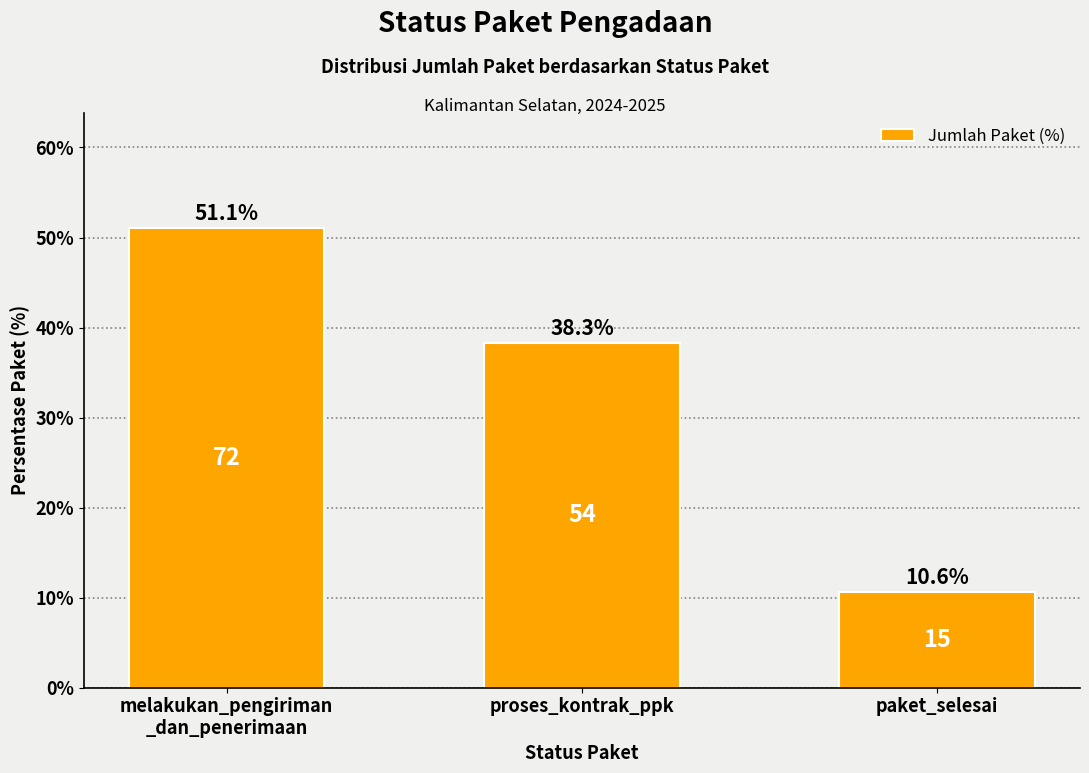

What is the label of the 2nd bar from the right?

proses_kontrak_ppk